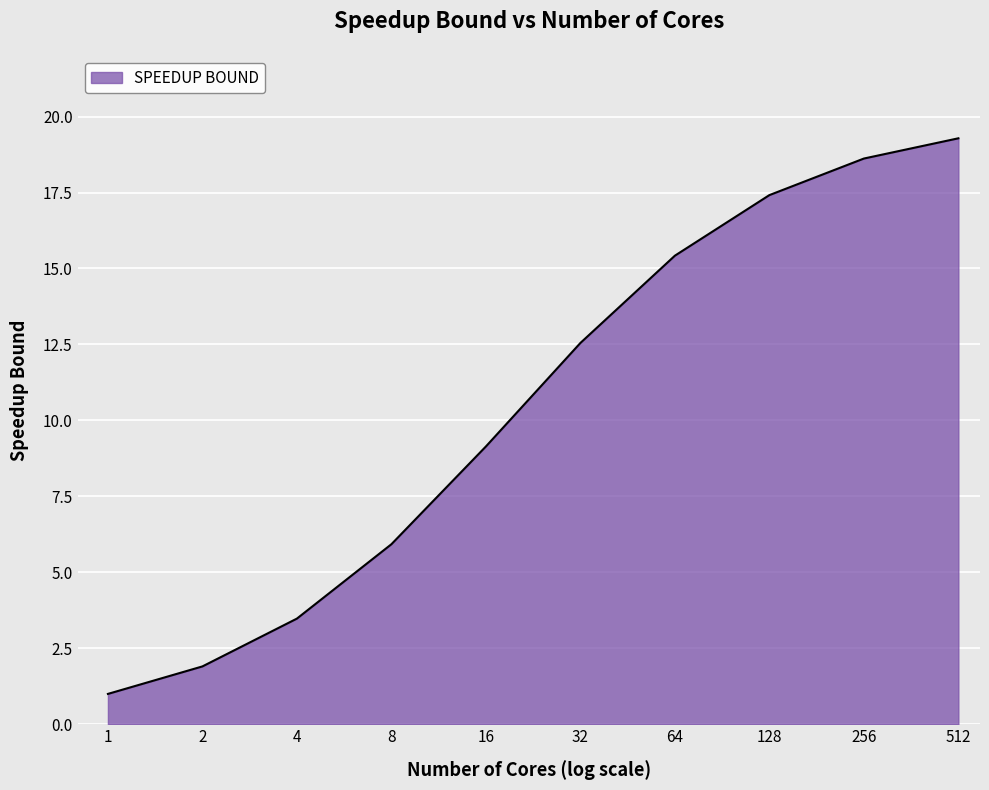

What is the difference between the maximum and minimum values?

18.3